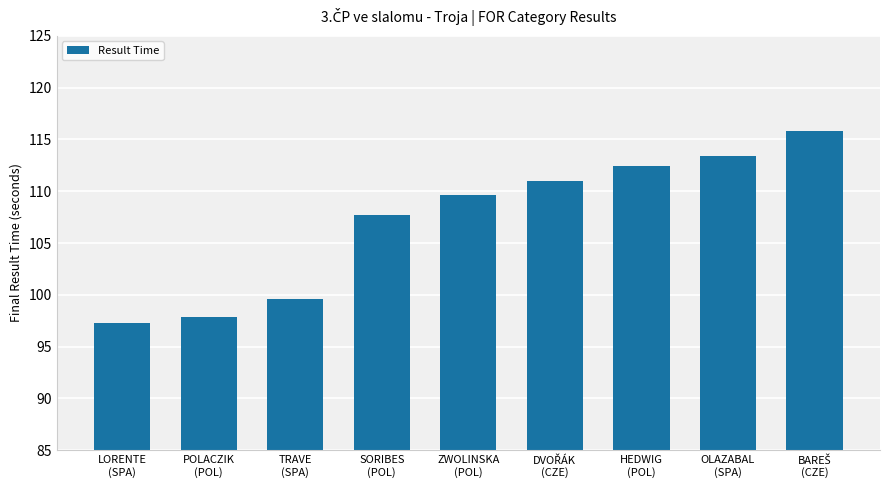

What is the greatest value displayed?

115.8